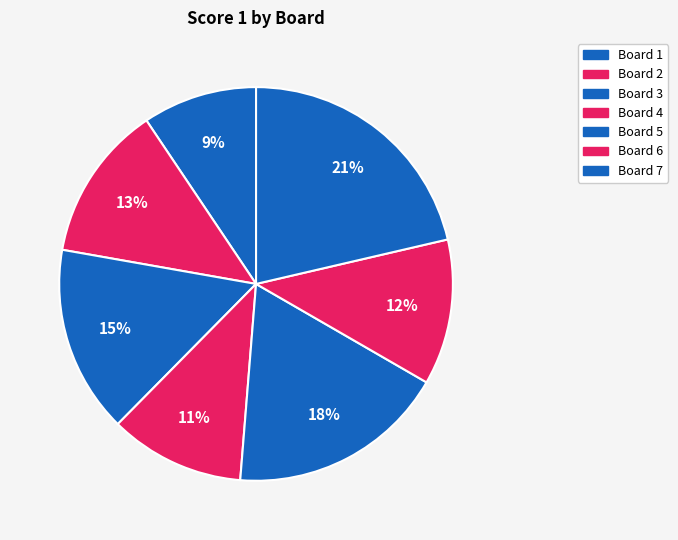

Count the number of slices in the pie.

7